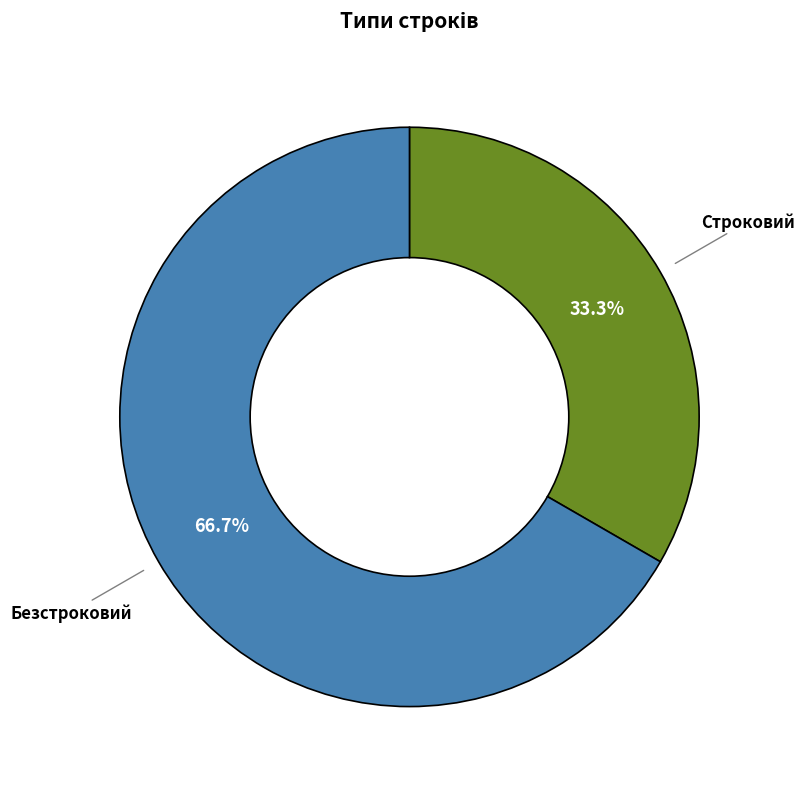

To the nearest percent, what portion does Безстроковий represent?

67%